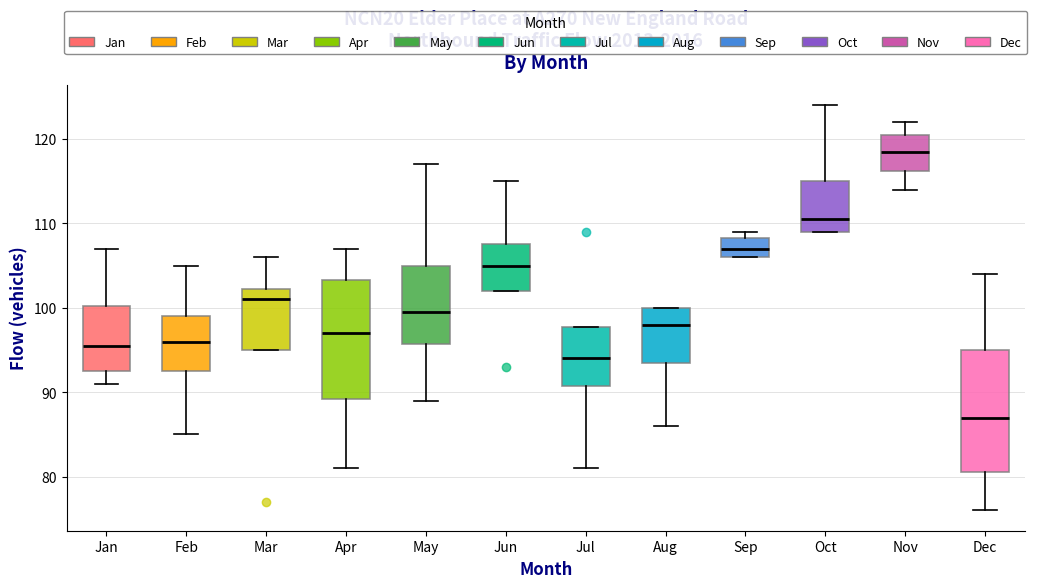

Reading left to right, transcribe this box plot: for each box, give where its median line is, the range the box spans, and where its two whiskers end, as read against the y-axis. The values are not printed on the chart, so give them approximately, as read against the axis.

Jan: median 96, box 93 to 100, whiskers 91 to 107
Feb: median 96, box 93 to 99, whiskers 85 to 105
Mar: median 101, box 95 to 102, whiskers 95 to 106
Apr: median 97, box 89 to 103, whiskers 81 to 107
May: median 100, box 96 to 105, whiskers 89 to 117
Jun: median 105, box 102 to 108, whiskers 102 to 115
Jul: median 94, box 91 to 98, whiskers 81 to 98
Aug: median 98, box 94 to 100, whiskers 86 to 100
Sep: median 107, box 106 to 108, whiskers 106 to 109
Oct: median 111, box 109 to 115, whiskers 109 to 124
Nov: median 119, box 116 to 121, whiskers 114 to 122
Dec: median 87, box 81 to 95, whiskers 76 to 104